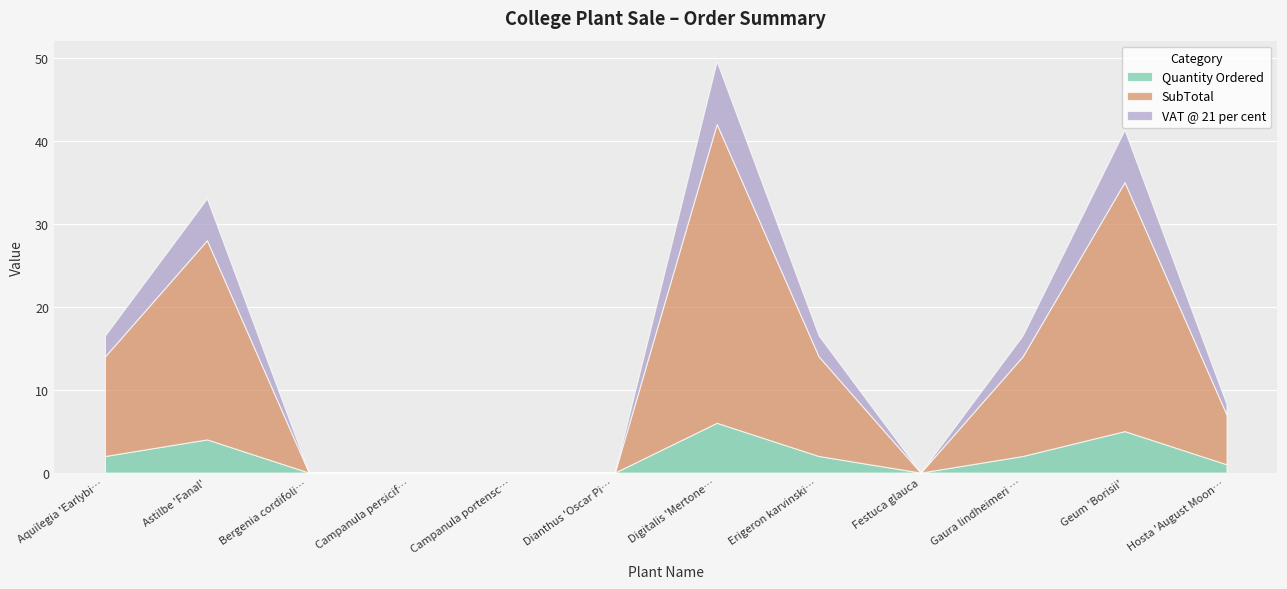

Is it true that SubTotal equals -14.7 at Dianthus 'Oscar Pink'?

False